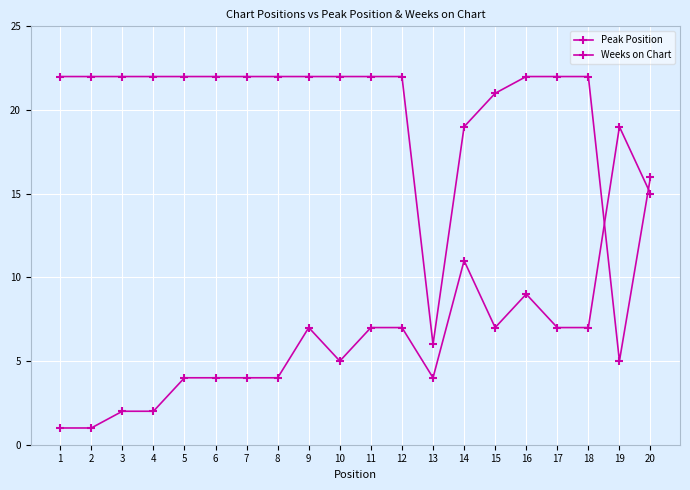

Count the number of data series in this chart.

2